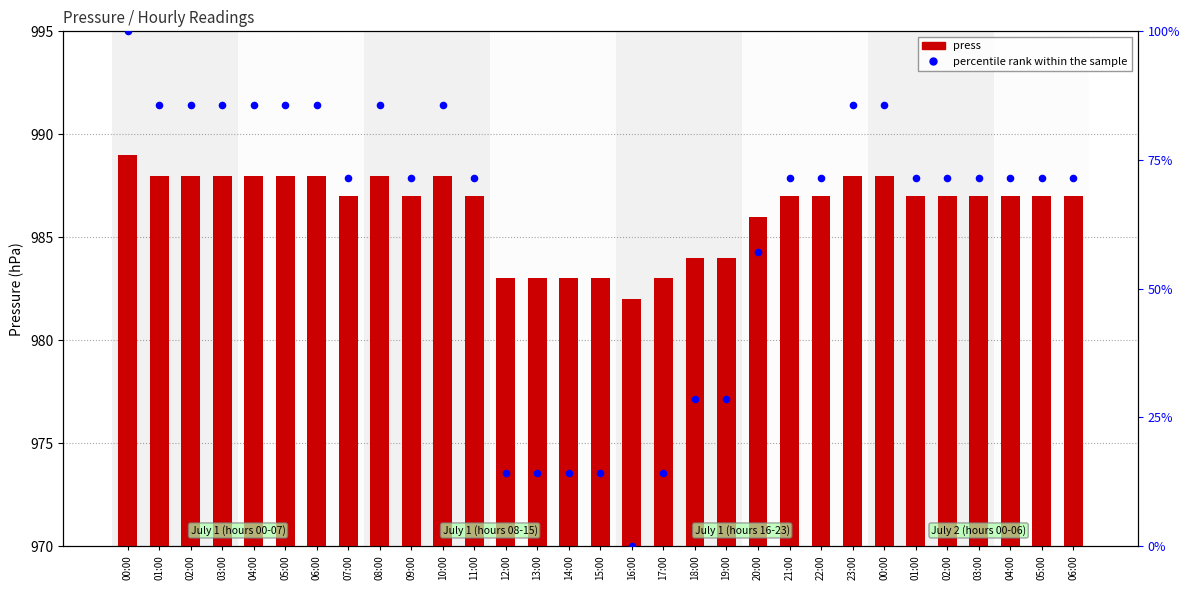

What is the total value across all series at 11:00?

1058.4